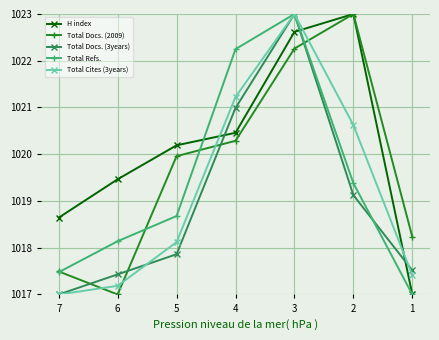

What is the difference between the maximum and minimum values in the Total Docs. (3years) series?

6.0